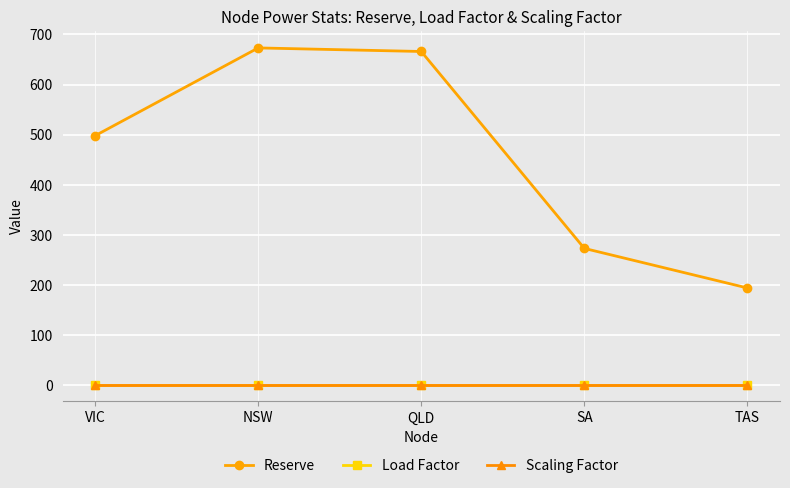

Reading right to left, what are all the values shown in this chart?

Reserve: TAS=194.0	SA=273.0	QLD=666.1	NSW=673.2	VIC=498.0
Load Factor: TAS=1.0	SA=1.0	QLD=1.0	NSW=1.0	VIC=1.0
Scaling Factor: TAS=1.0	SA=1.0	QLD=1.0	NSW=1.0	VIC=1.0